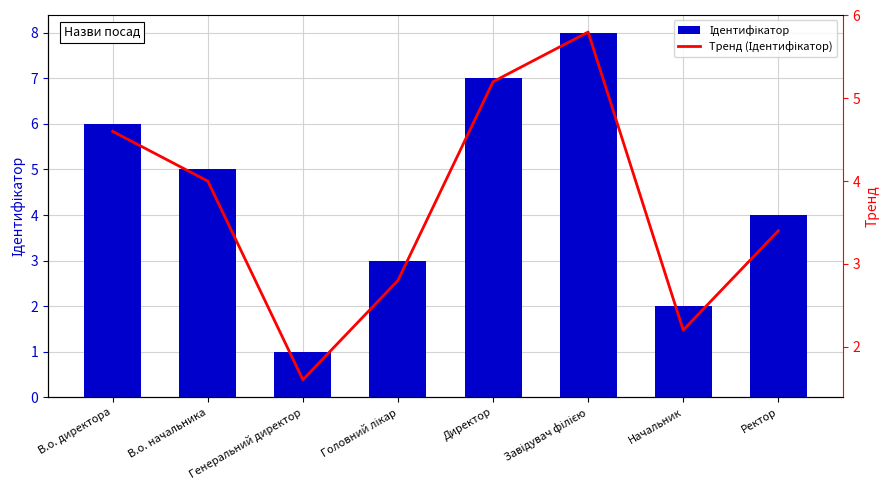

The value of Тренд (Ідентифікатор) at Директор is 5.2. True or false?

True